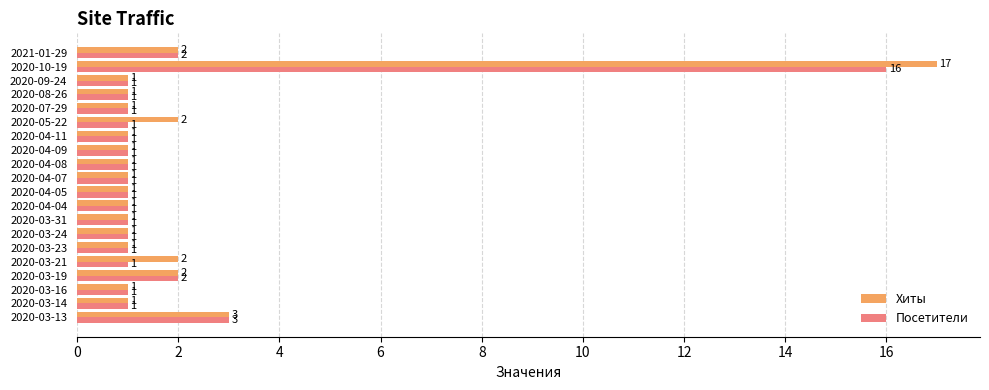

At 2020-05-22, list the series in order from smallest to largest.

Посетители, Хиты